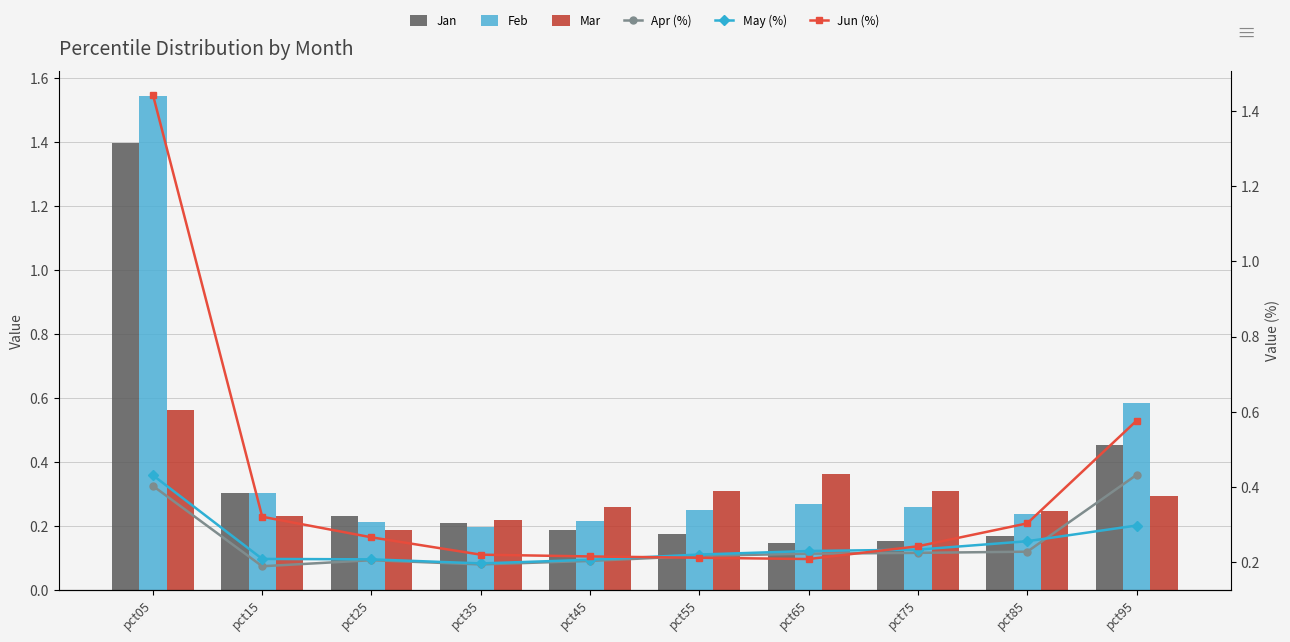

What is the sum of all Feb values?

4.1